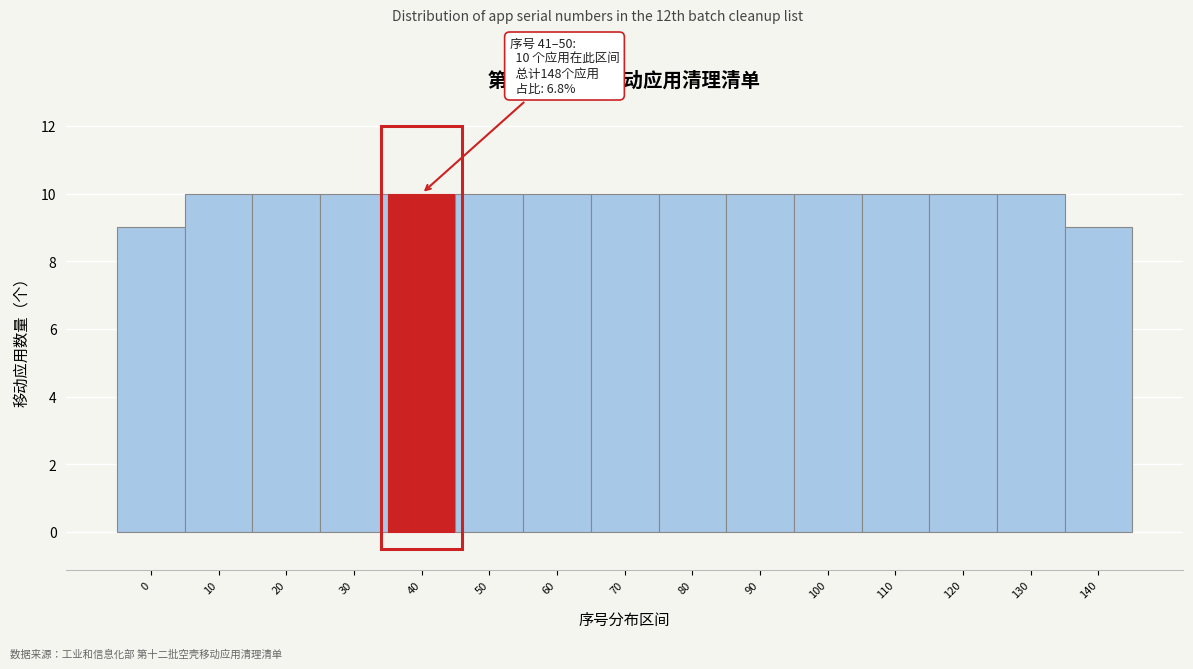

Reading left to right, list all the values displayed in this chart.

9	10	10	10	10	10	10	10	10	10	10	10	10	10	9